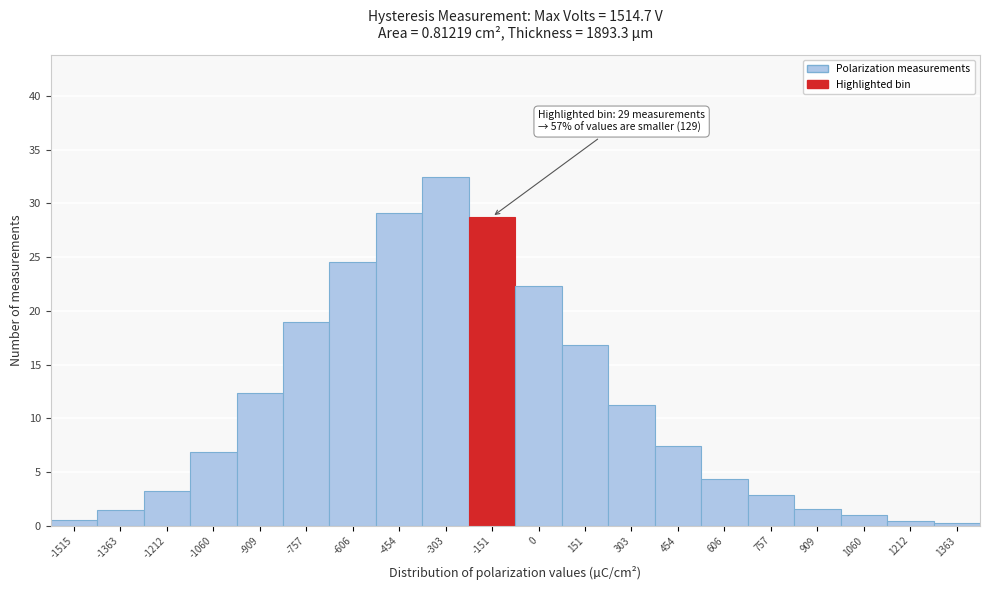

What is the average value?

11.3